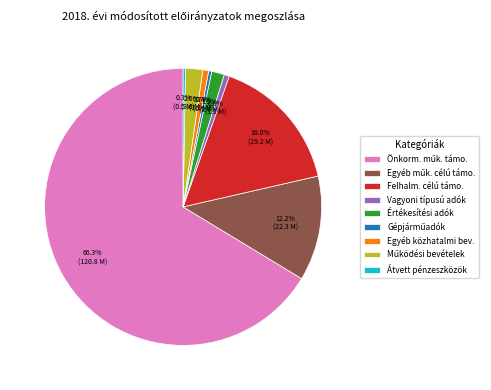

Is there any slice that represents more than half of the pie?

Yes